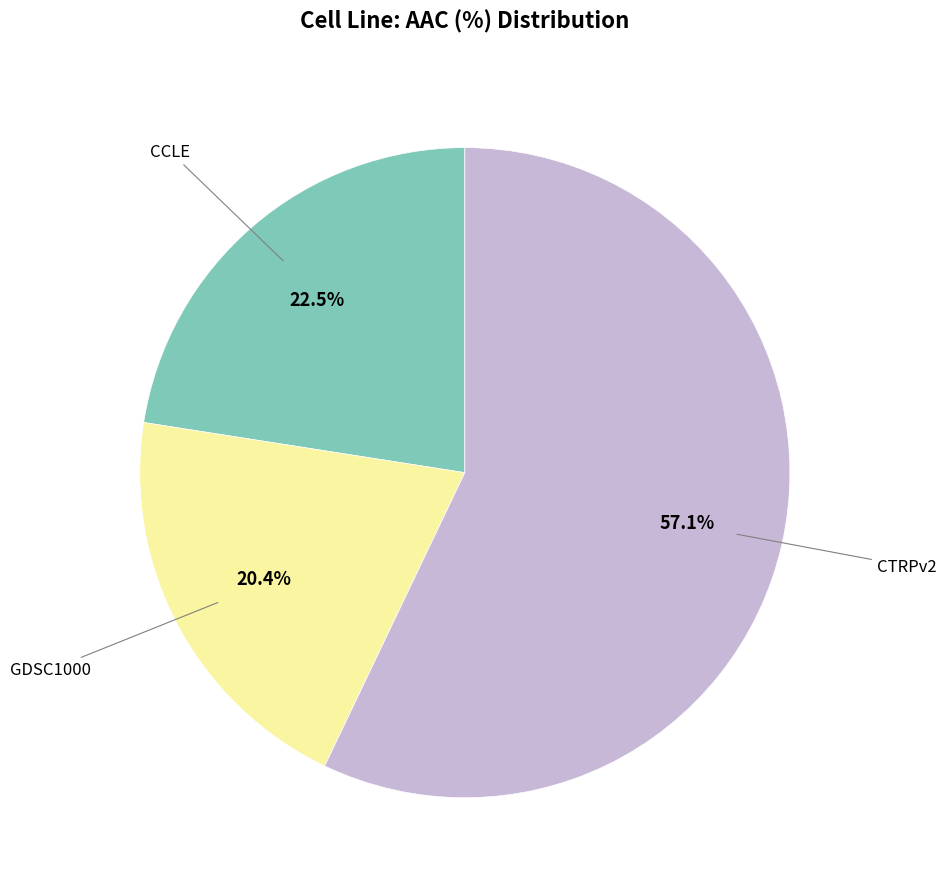

Rank the categories by value from lowest to highest.

GDSC1000, CCLE, CTRPv2